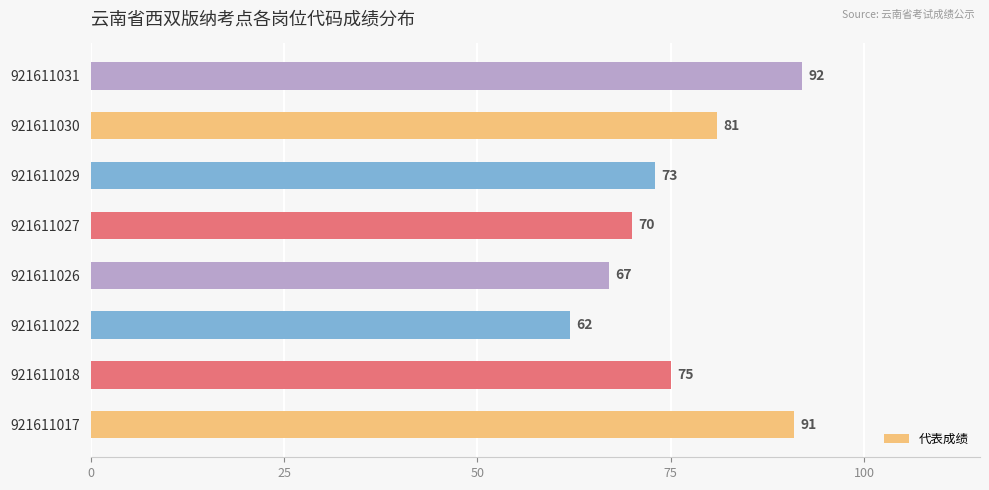

The chart shows a value of 92 at 921611031. True or false?

True